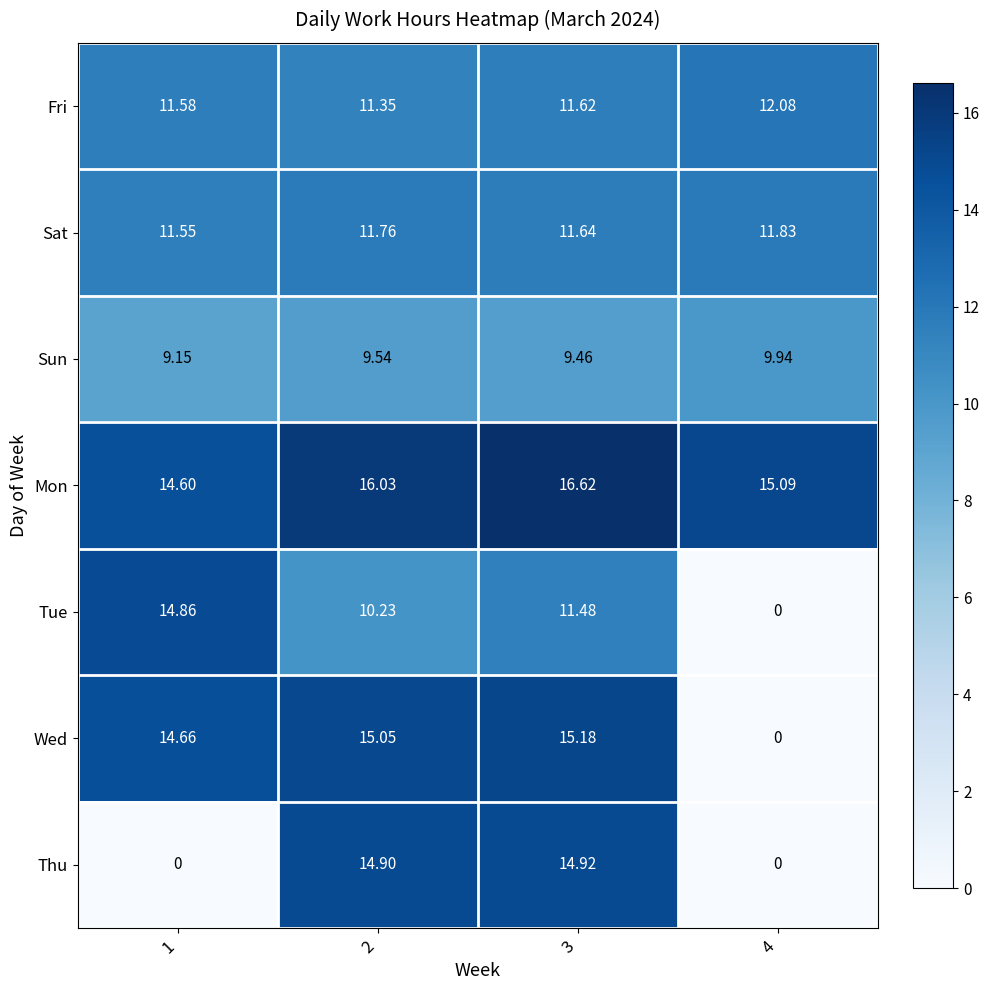

What is the total value across all series at 2?

88.9